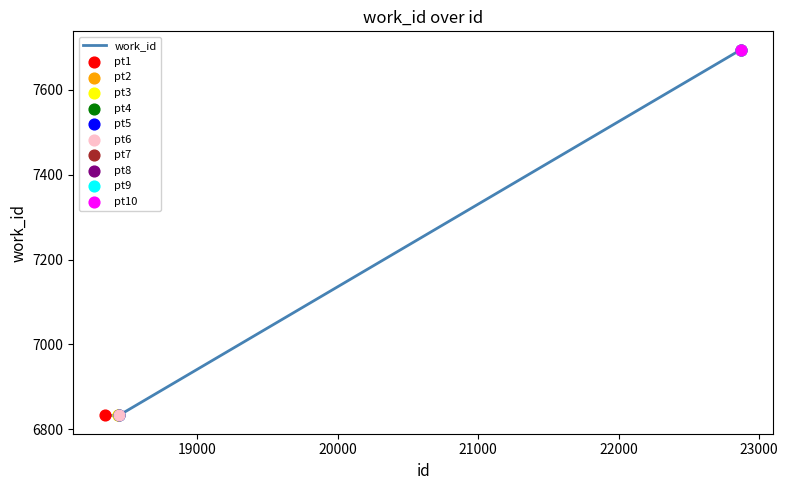

What is the greatest value displayed?

7694